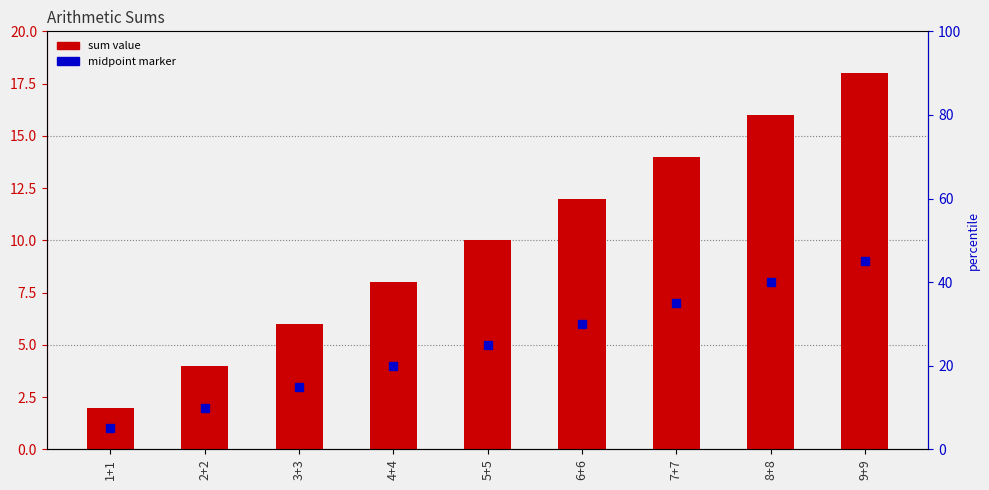

Approximately how many times larger is the value at 3+3 compared to 7+7?

0.4